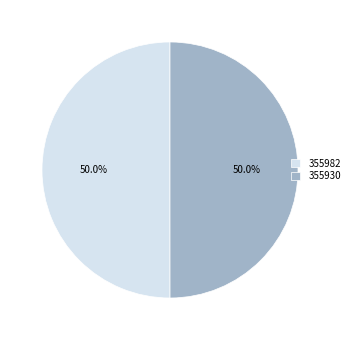

Is it true that 355930 is 56% of the pie?

False